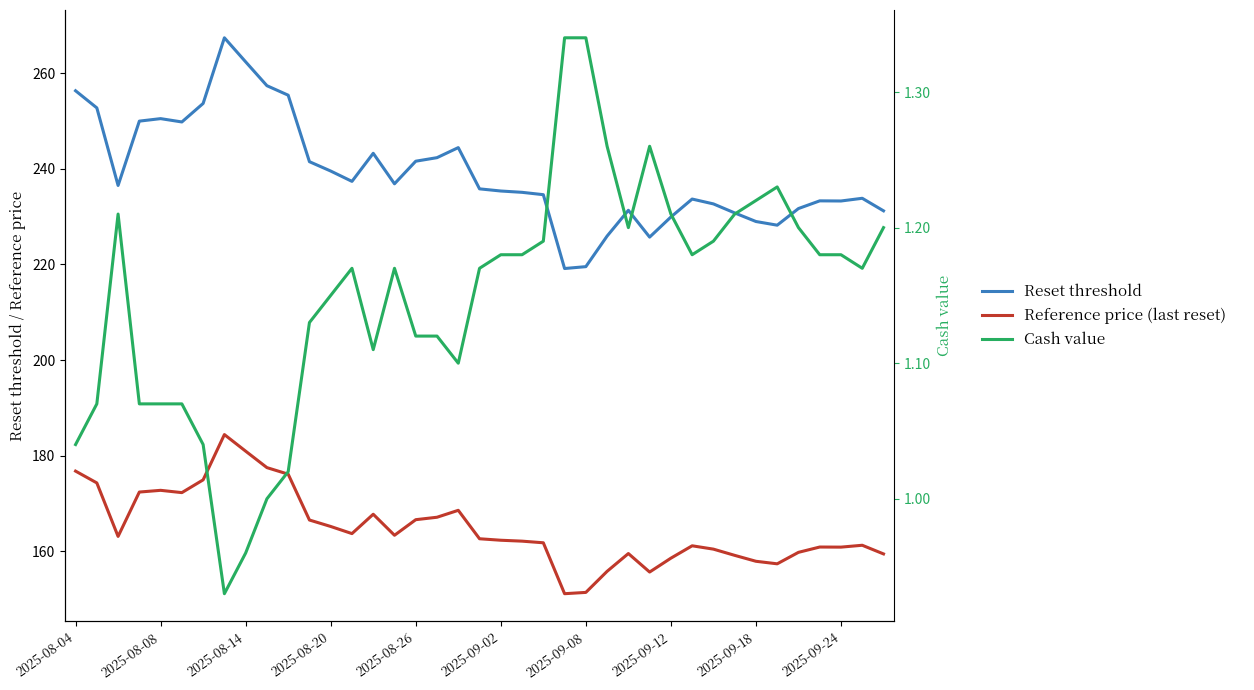

Count the number of categories in the chart.

39